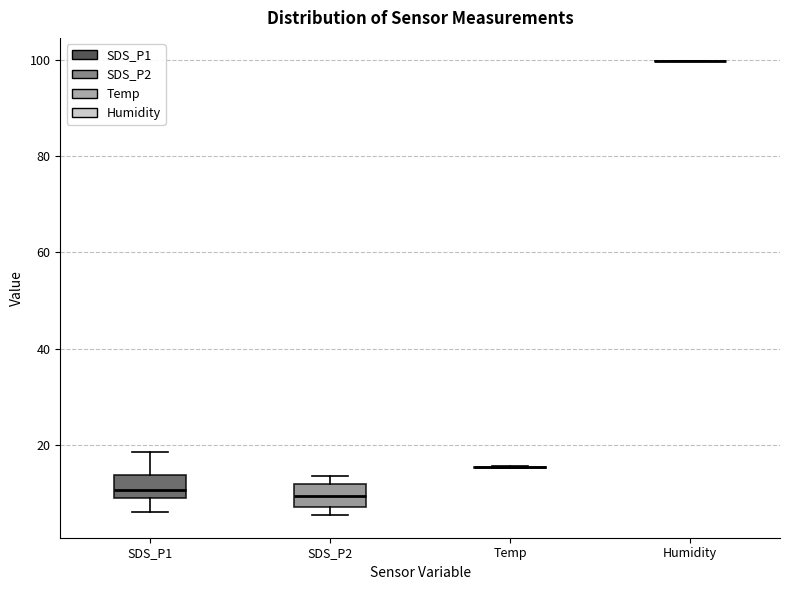

Reading left to right, transcribe this box plot: for each box, give where its median line is, the range the box spans, and where its two whiskers end, as read against the y-axis. The values are not printed on the chart, so give them approximately, as read against the axis.

SDS_P1: median 10, box 8 to 14, whiskers 6 to 18
SDS_P2: median 10, box 8 to 12, whiskers 6 to 14
Temp: box collapsed to a line at 16, whiskers 16 to 16
Humidity: box collapsed to a line at 100, whiskers 100 to 100